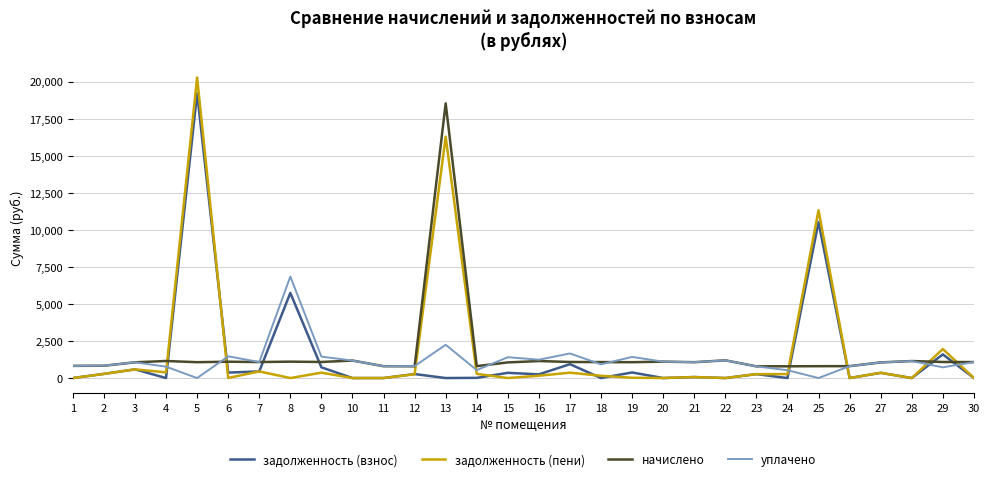

List the series in order of their peak value, highest first.

задолженность (пени), задолженность (взнос), начислено, уплачено